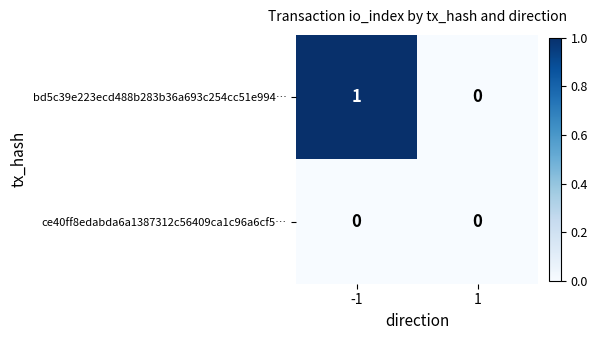

Reading left to right, what are all the values shown in this chart?

bd5c39e223ecd488b283b36a693c254cc51e994…: -1=1	1=0
ce40ff8edabda6a1387312c56409ca1c96a6cf5…: -1=0	1=0